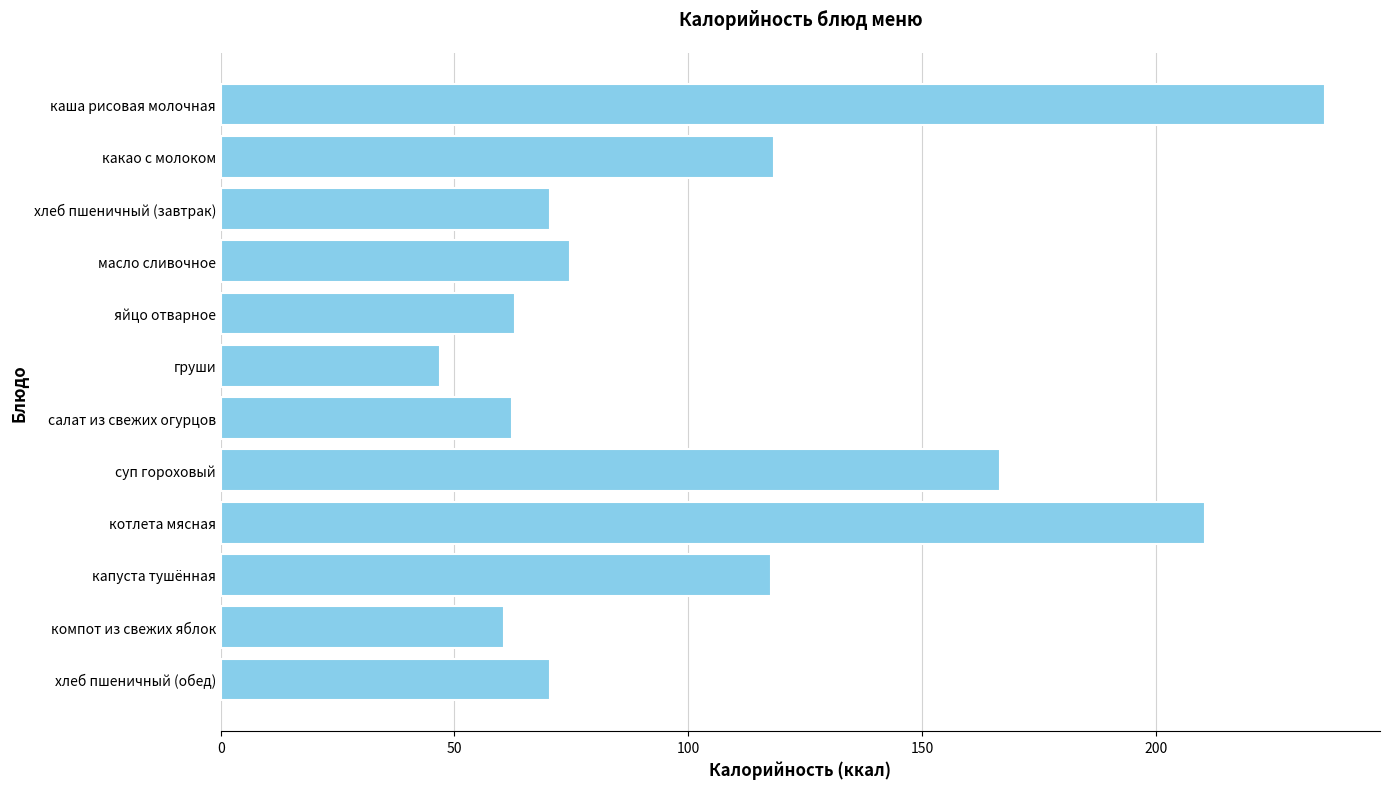

What is the change in value from компот из свежих яблок to хлеб пшеничный (обед)?

+9.8